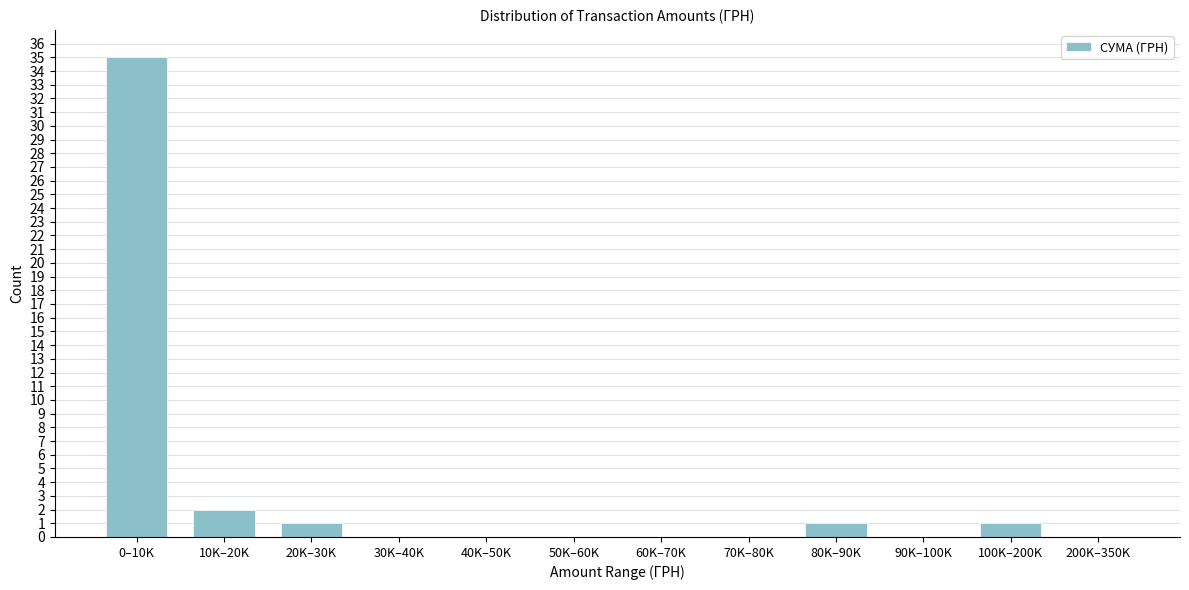

Reading left to right, extract all data points from this chart.

0–10K=35	10K–20K=2	20K–30K=1	30K–40K=0	40K–50K=0	50K–60K=0	60K–70K=0	70K–80K=0	80K–90K=1	90K–100K=0	100K–200K=1	200K–350K=0